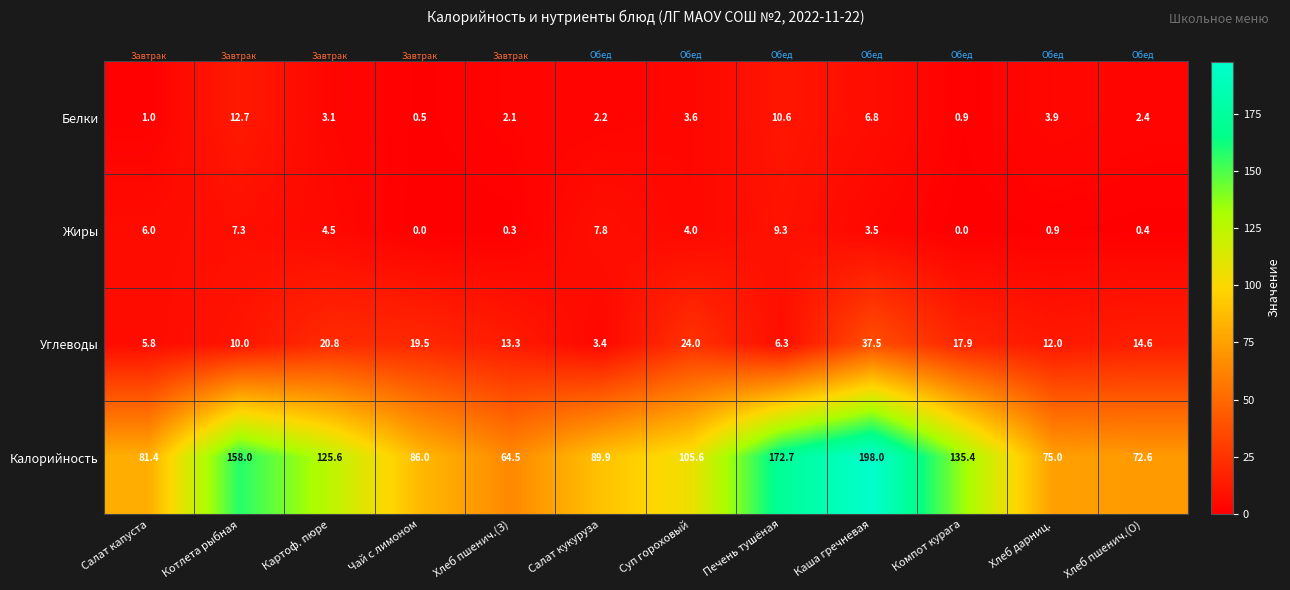

Which series has the largest total across all categories?

Калорийность